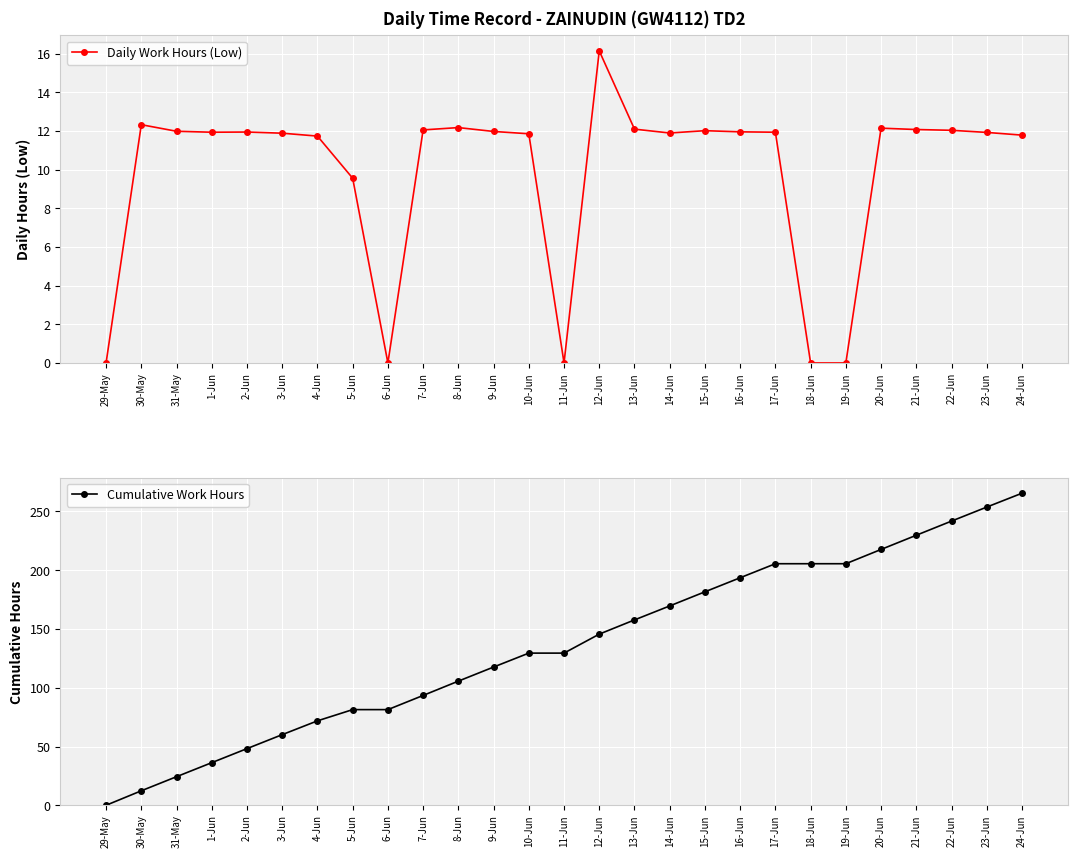

What position from the right is 20-Jun?

5